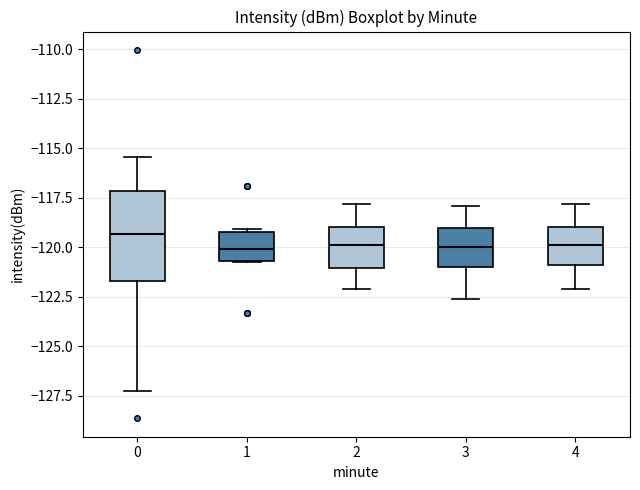

Where does the median line of the box at x = 2 sit on the y-axis? The values are not printed on the chart, so give them approximately, as read against the axis.

-120.0